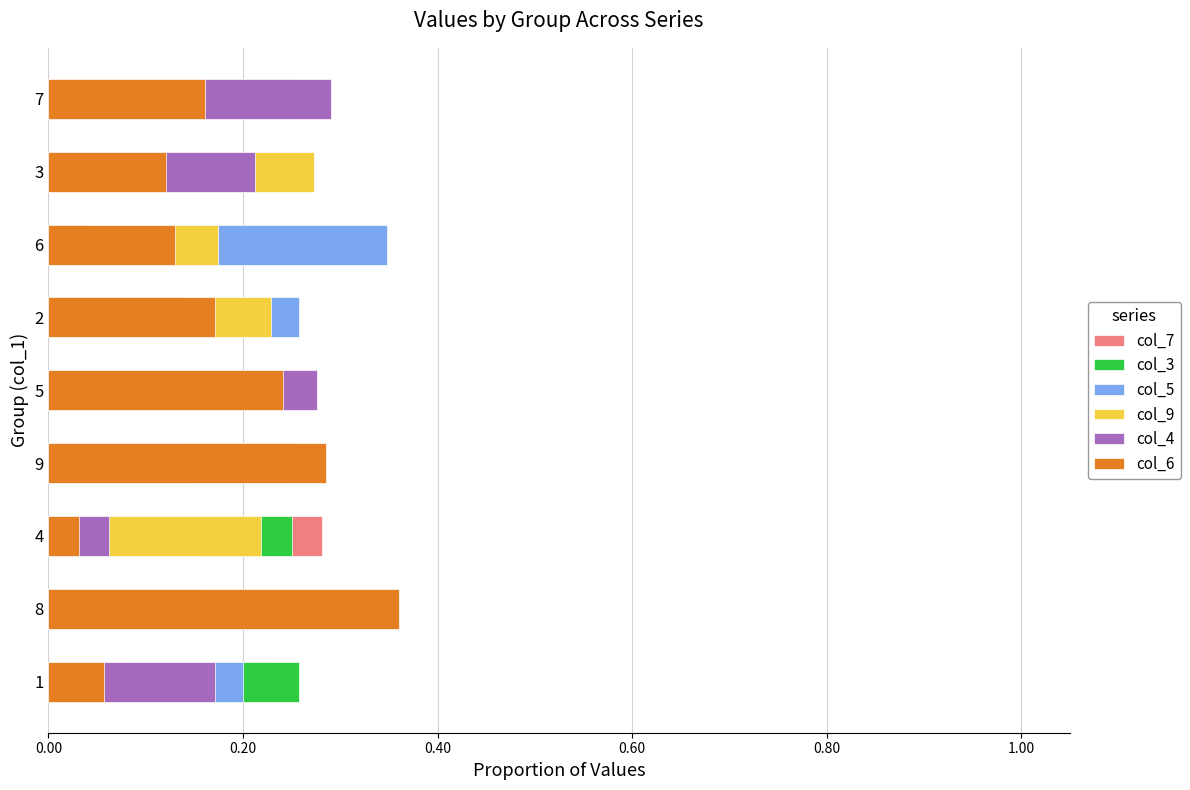

True or false: col_4 has a value of 0.1 at 5.

False